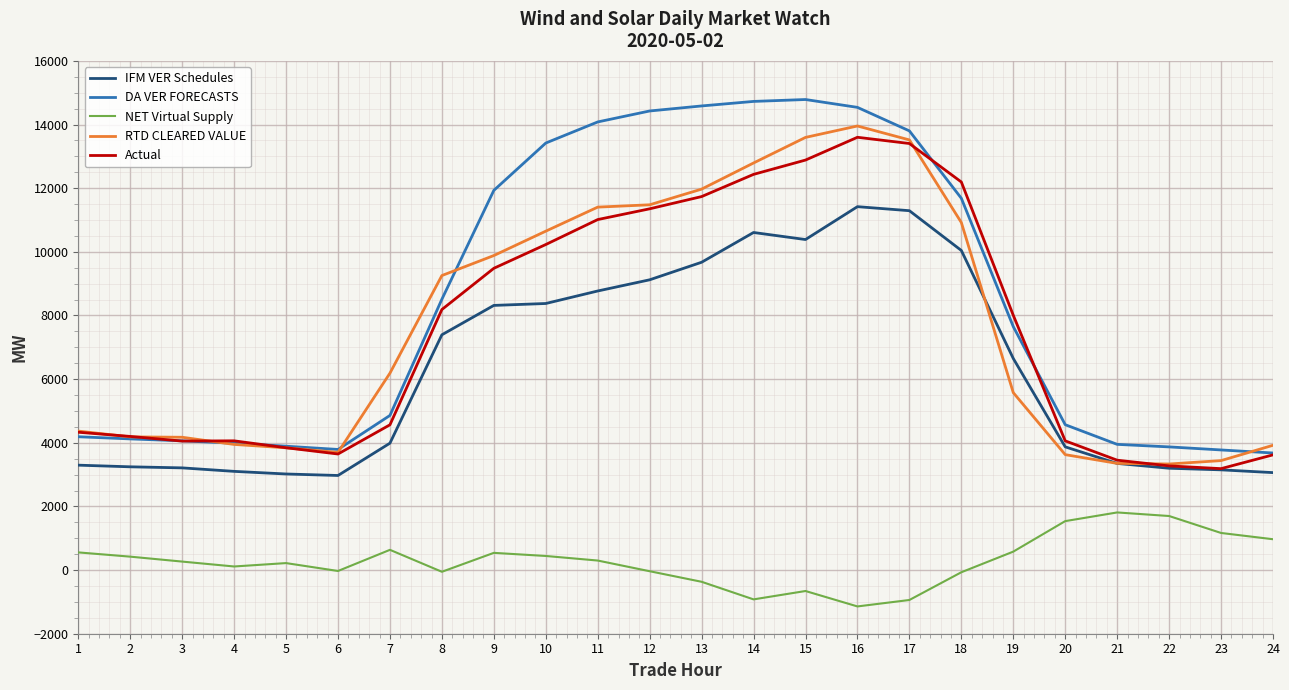

What is the minimum value shown in the chart?

-1142.5